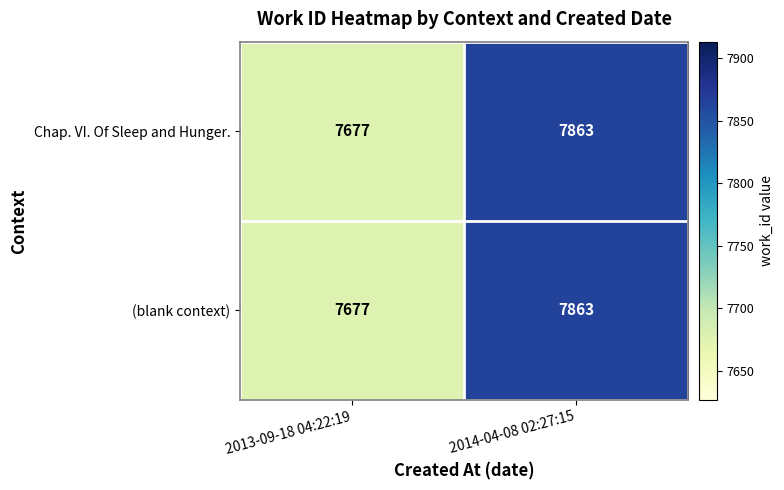

Where is Chap. VI. Of Sleep and Hunger. nearest to the value 7770?

2013-09-18 04:22:19